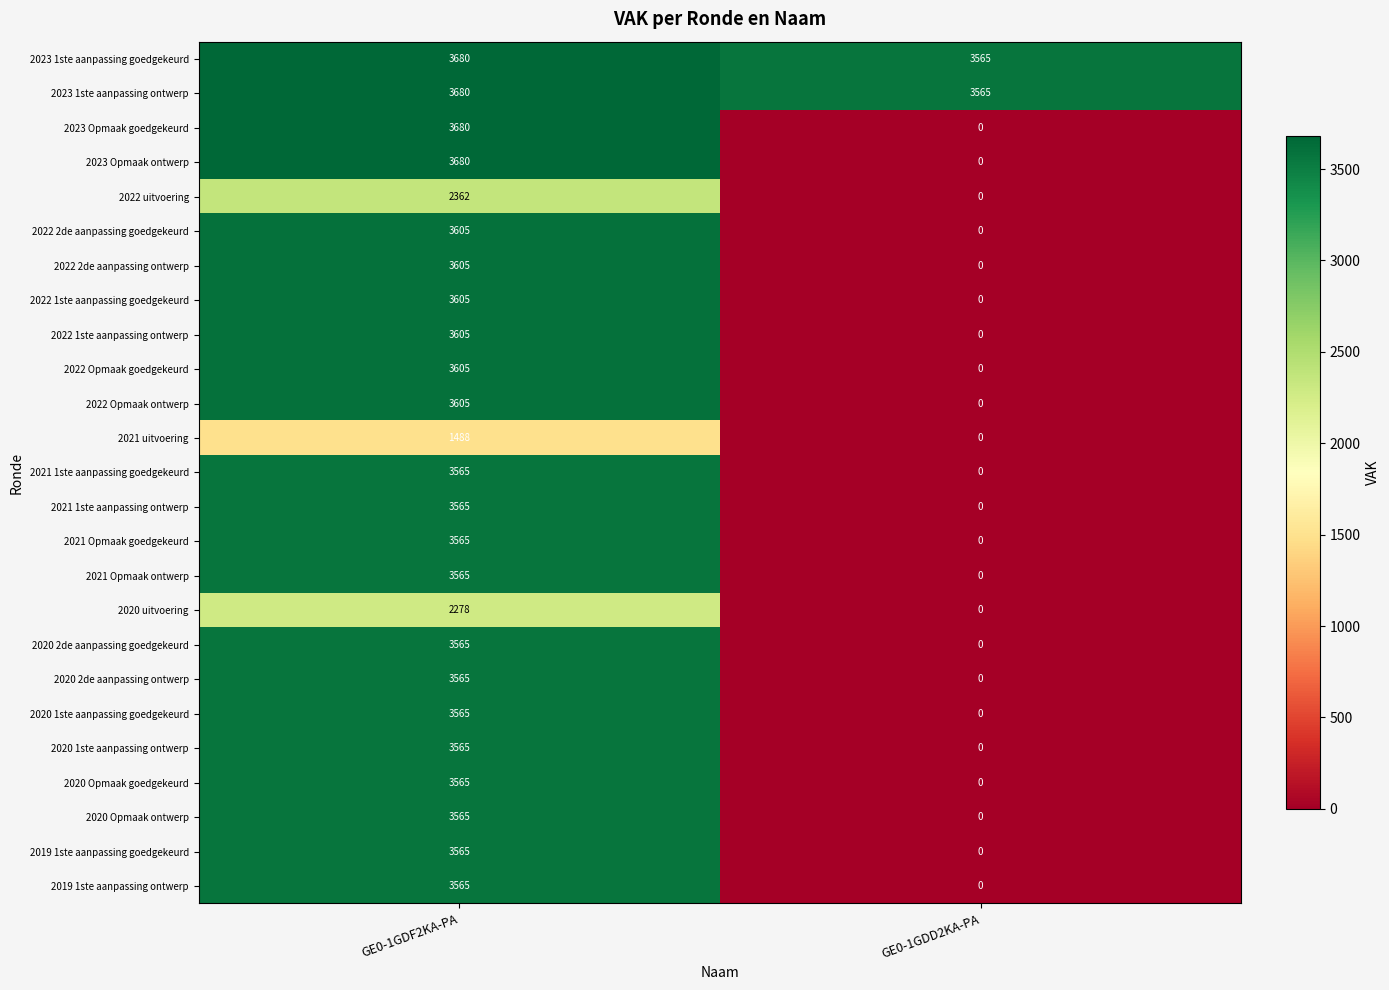

Which category has the lowest value across all series?

GE0-1GDD2KA-PA